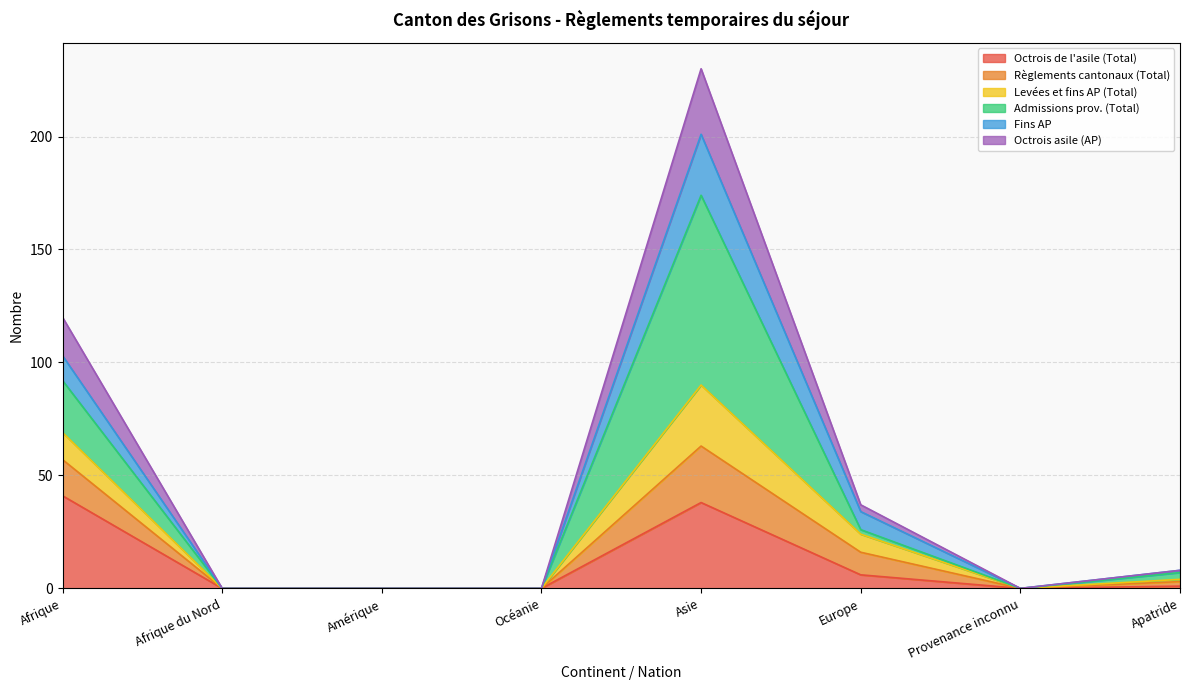

What is the highest value of the Octrois de l'asile (Total) series?

41